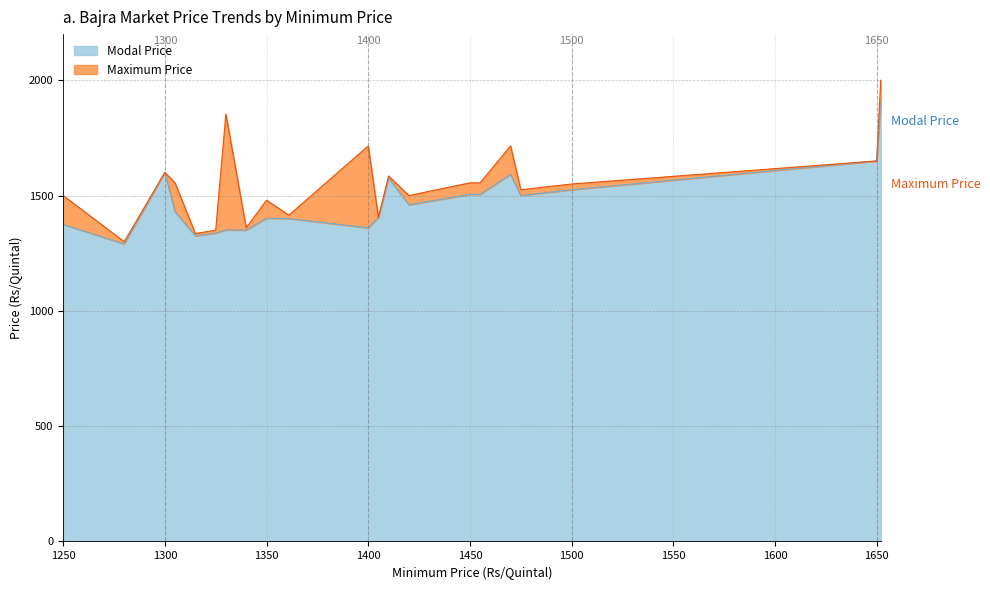

Where is the first local maximum for Modal Price?

1300